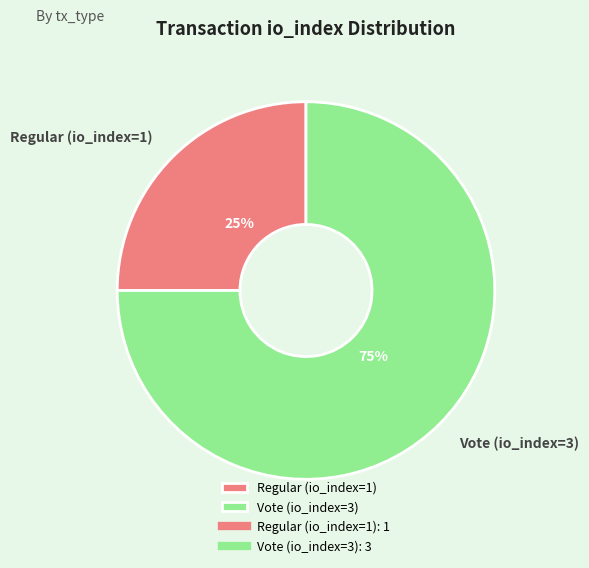

To the nearest percent, what is the difference between the largest and smallest slice percentages?

50%